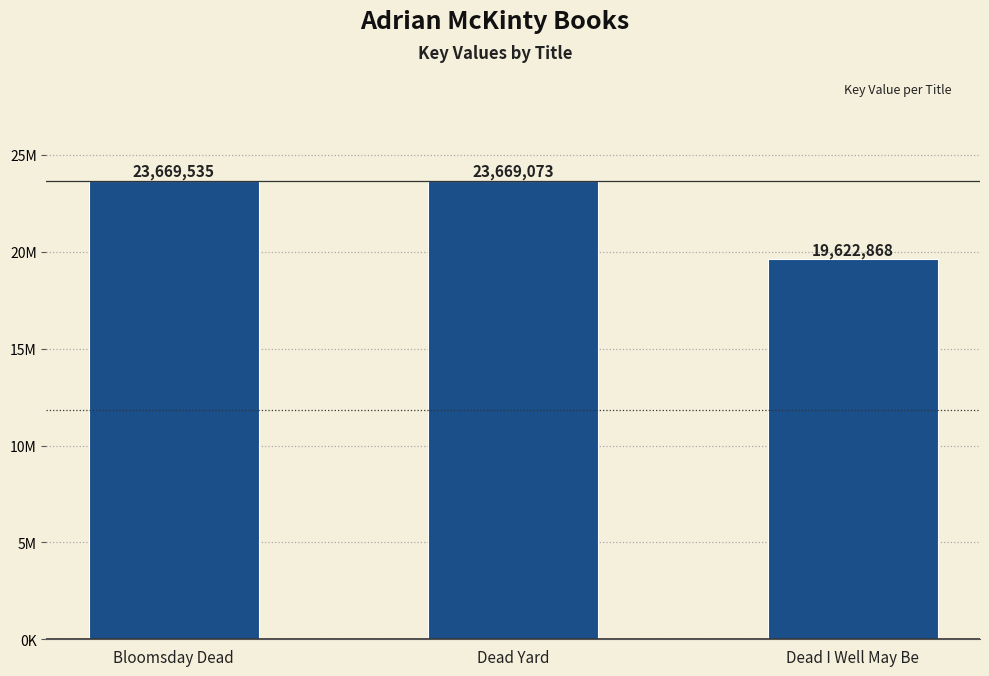

What is the minimum value shown in the chart?

19622868